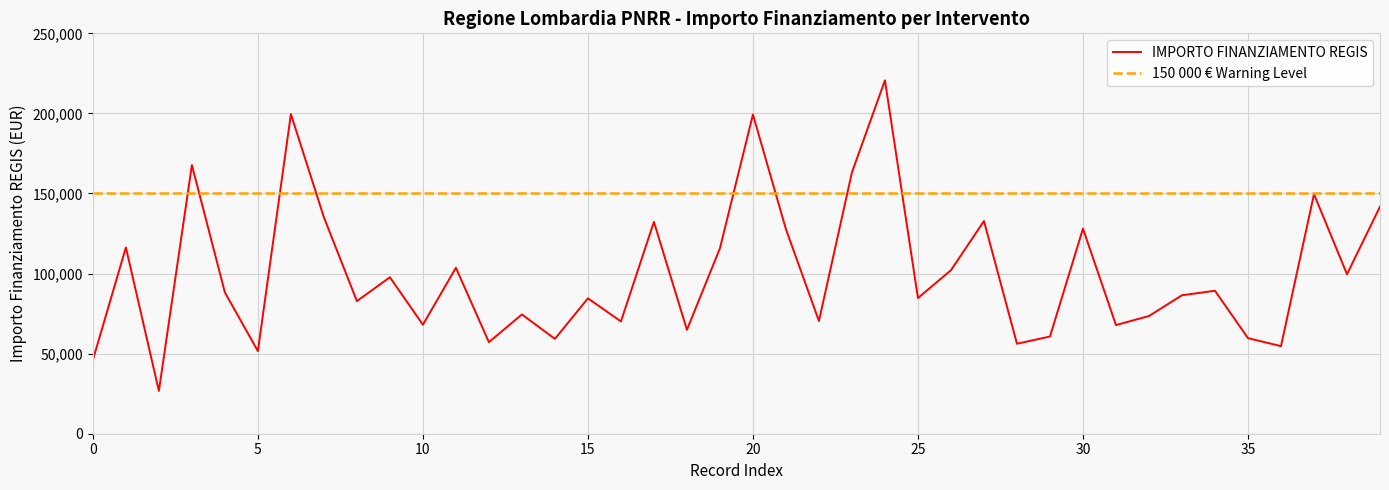

What is the label of the 22nd point from the right?

18